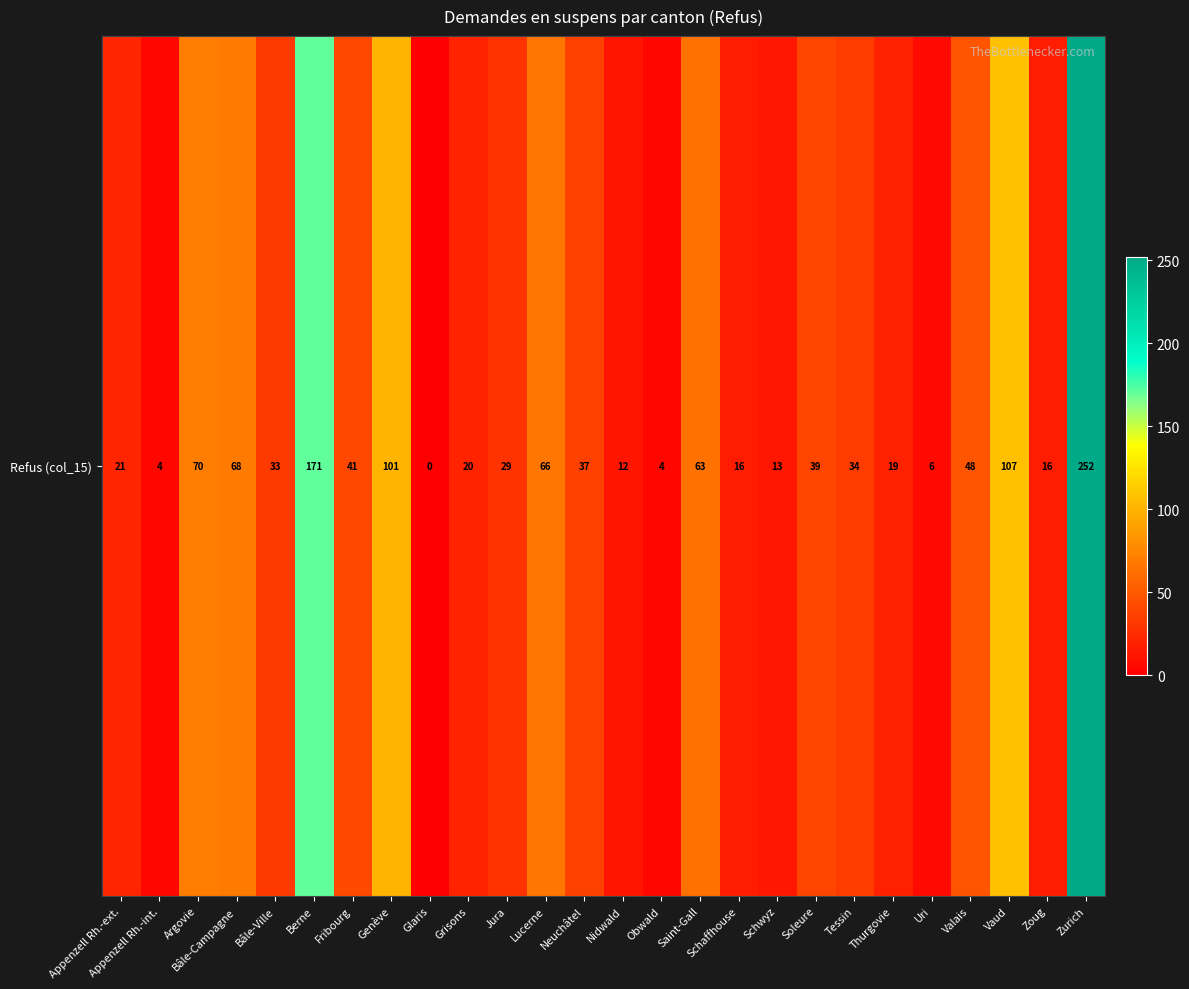

List the labels in order of value, smallest first.

Glaris, Appenzell Rh.-int., Obwald, Uri, Nidwald, Schwyz, Schaffhouse, Zoug, Thurgovie, Grisons, Appenzell Rh.-ext., Jura, Bâle-Ville, Tessin, Neuchâtel, Soleure, Fribourg, Valais, Saint-Gall, Lucerne, Bâle-Campagne, Argovie, Genève, Vaud, Berne, Zurich